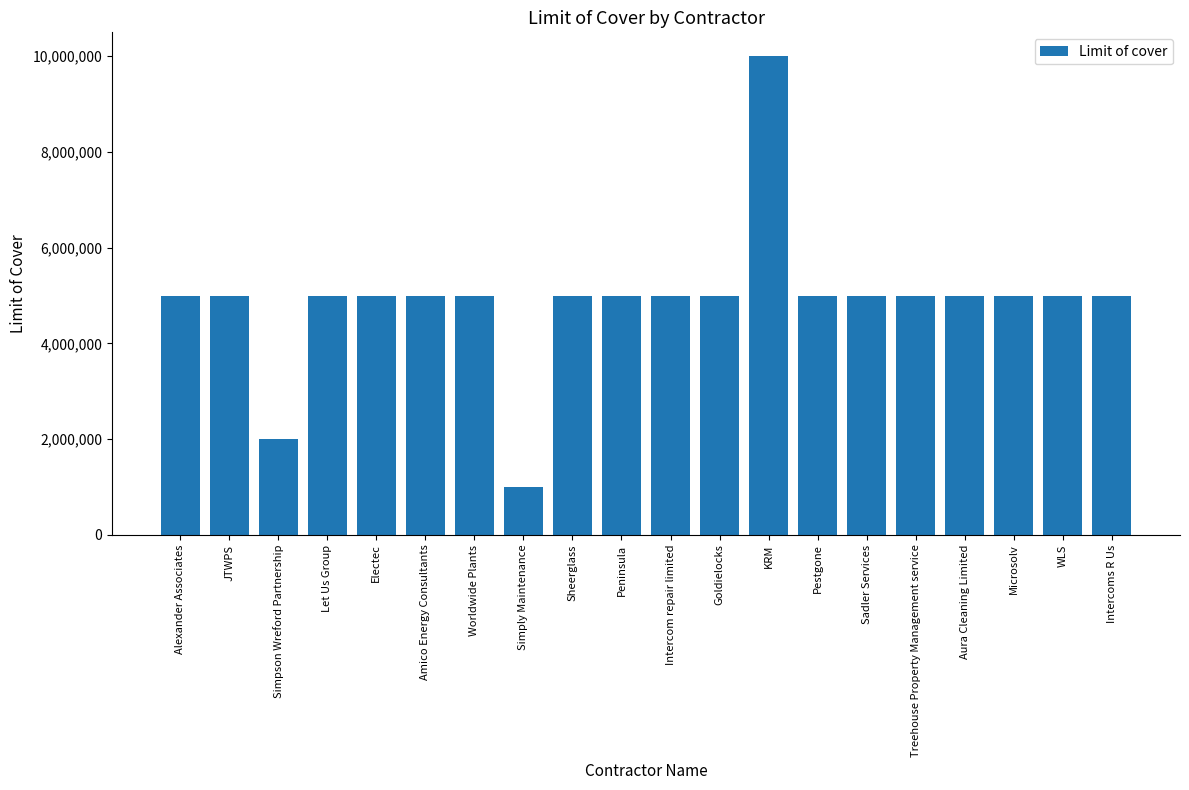

Approximately how many times larger is the value at Electec compared to Alexander Associates?

1.0